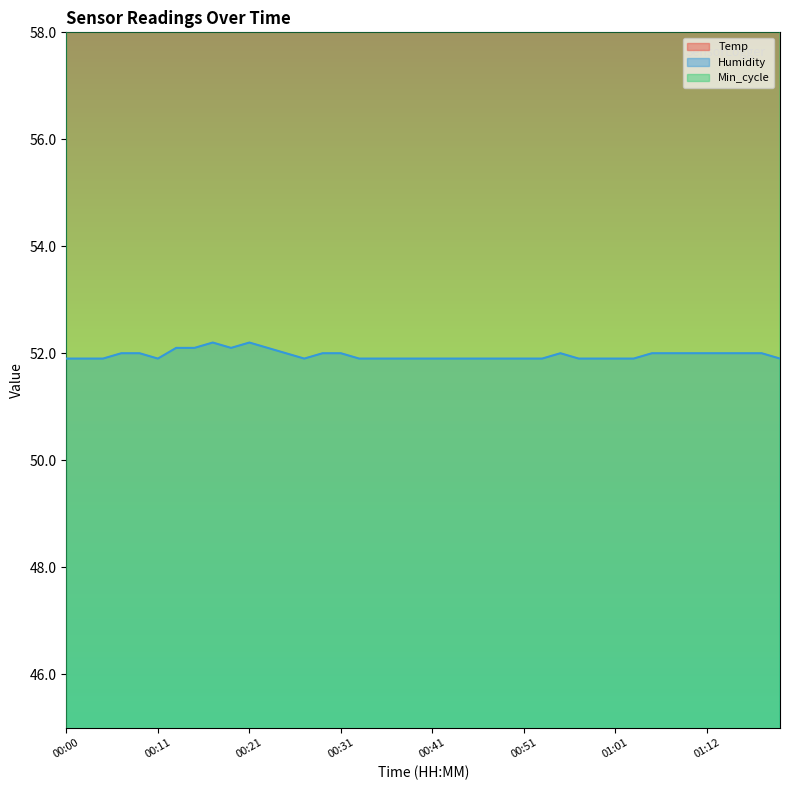

Which category has the highest value across all series?

01:03